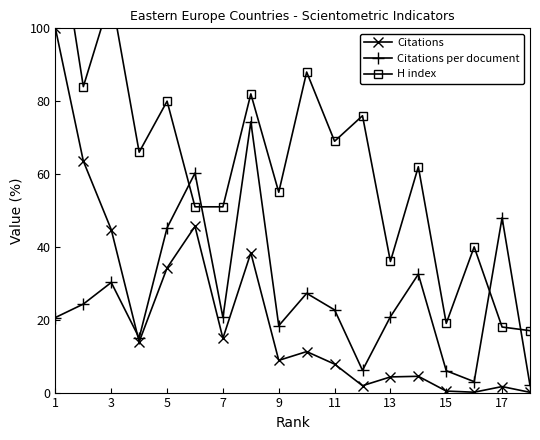

True or false: Citations has more than 0 interior local peaks.

True